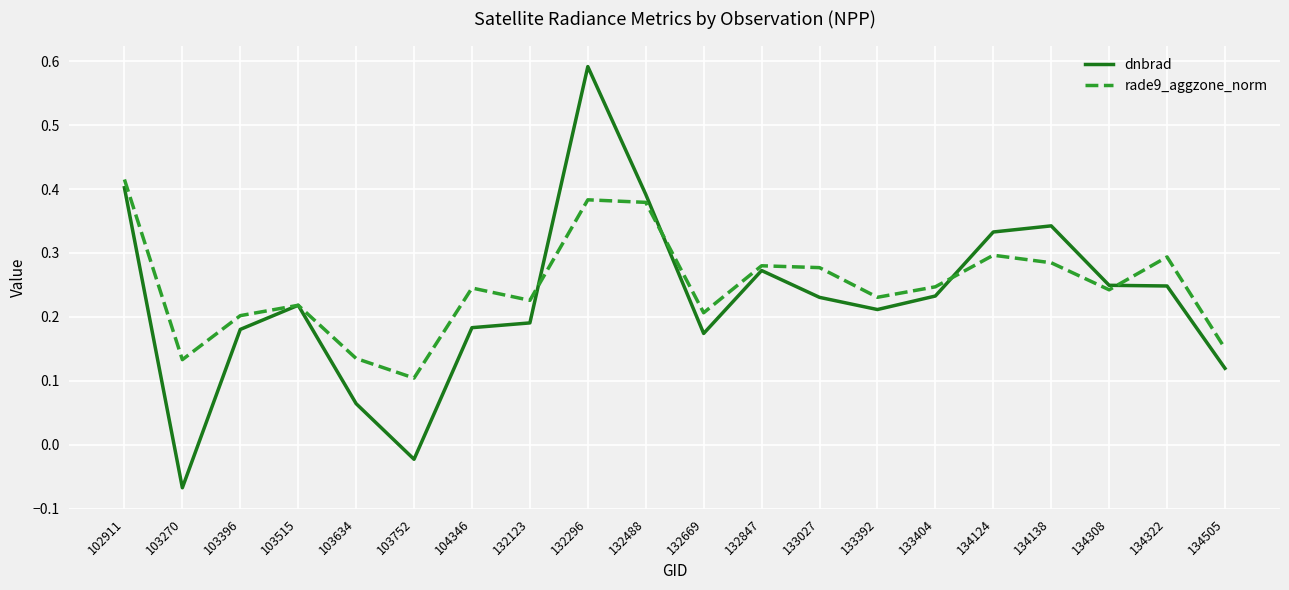

What are all the series names shown in the legend?

dnbrad, rade9_aggzone_norm